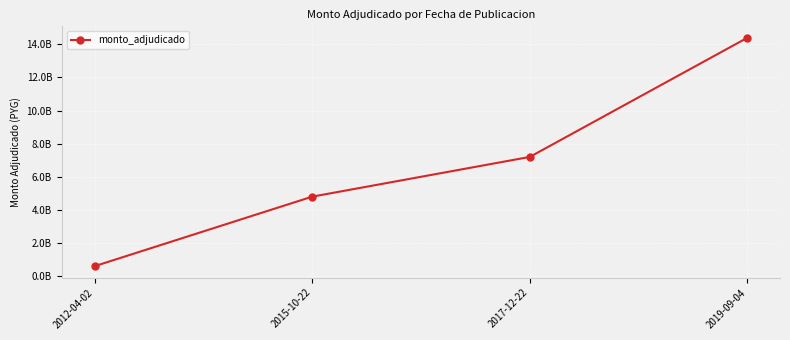

What is the label of the 1st point from the right?

2019-09-04